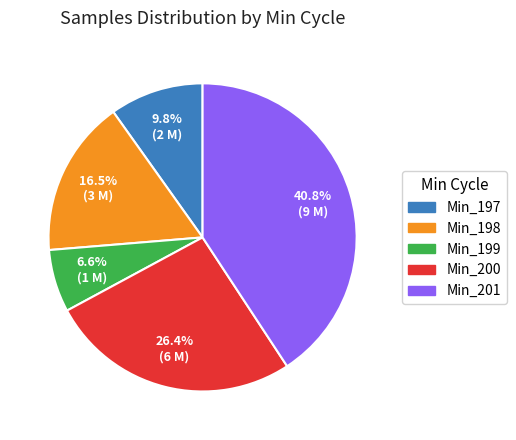

Is there a majority slice in this chart?

No